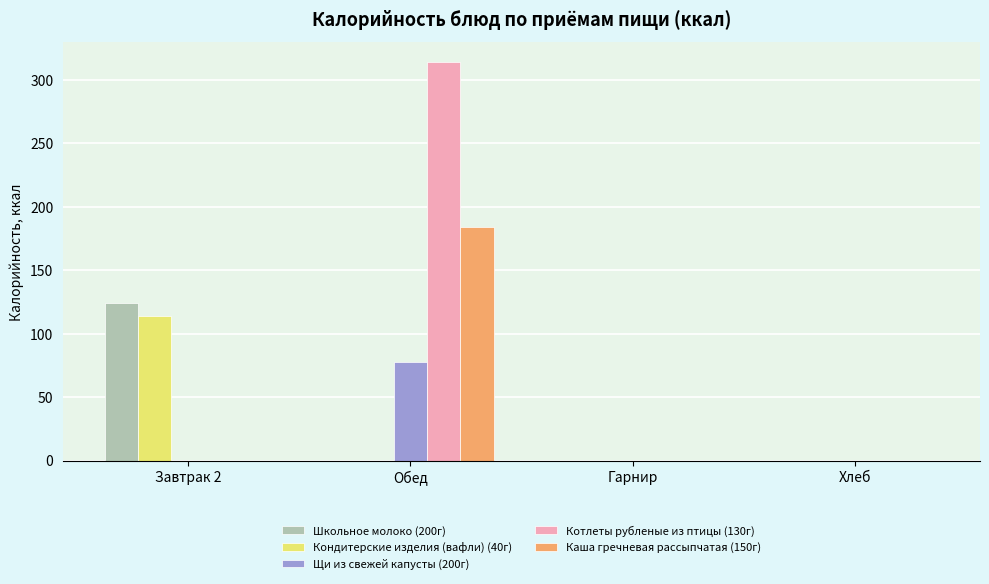

What is the sum of all Каша гречневая рассыпчатая (150г) values?

184